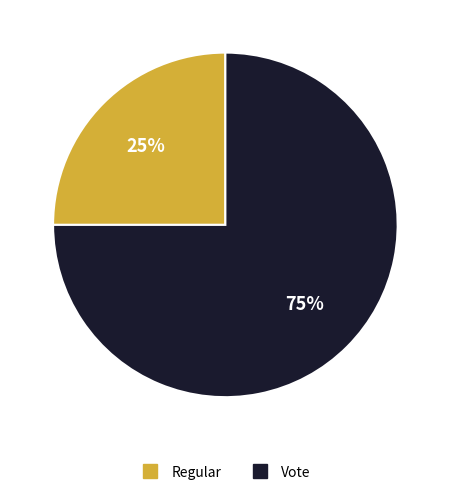

To the nearest percent, what portion does Vote represent?

75%